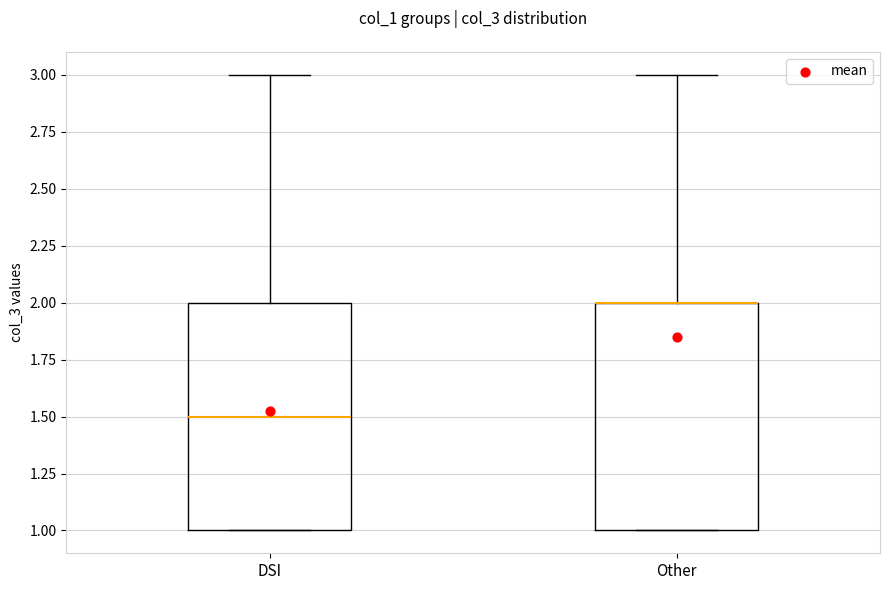

Where is the upper edge of the box for DSI on the y-axis? The values are not printed on the chart, so give them approximately, as read against the axis.

2.0